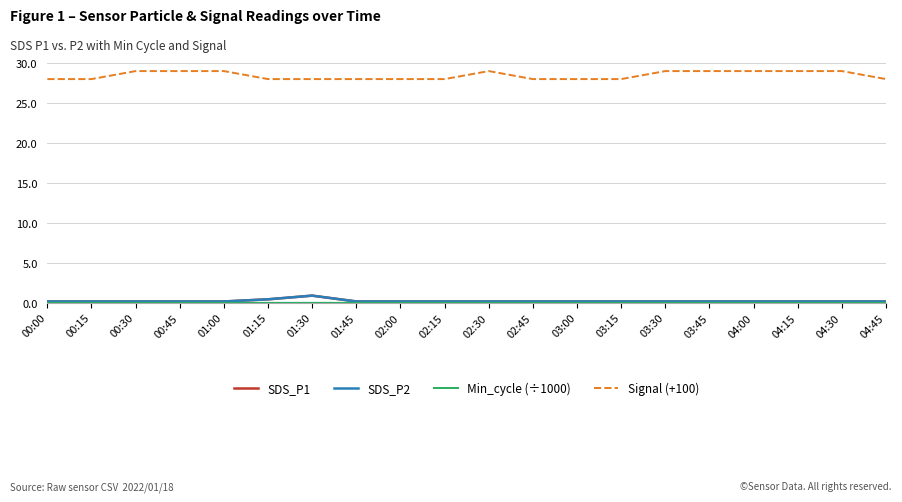

True or false: Signal (+100) and SDS_P2 cross at least once.

False